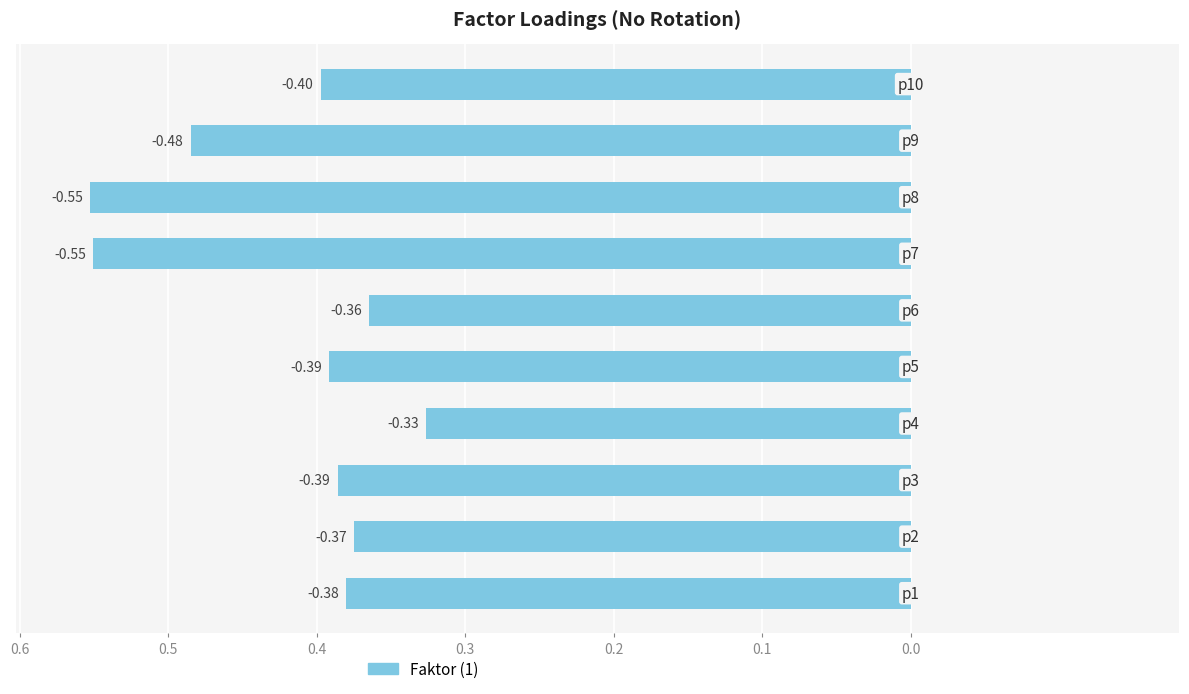

Does the chart contain any negative values?

Yes